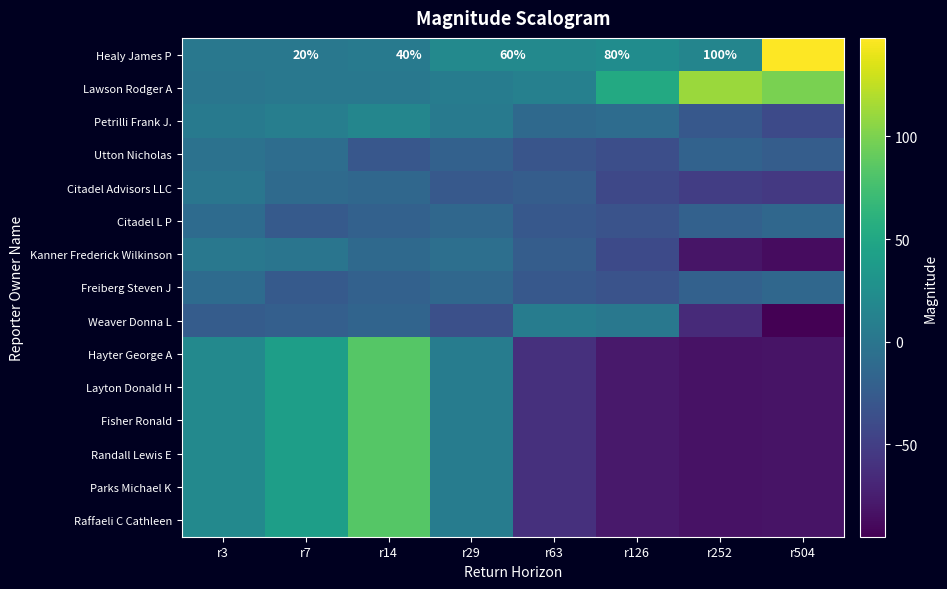

The value of Healy James P at r252 is 100. True or false?

True